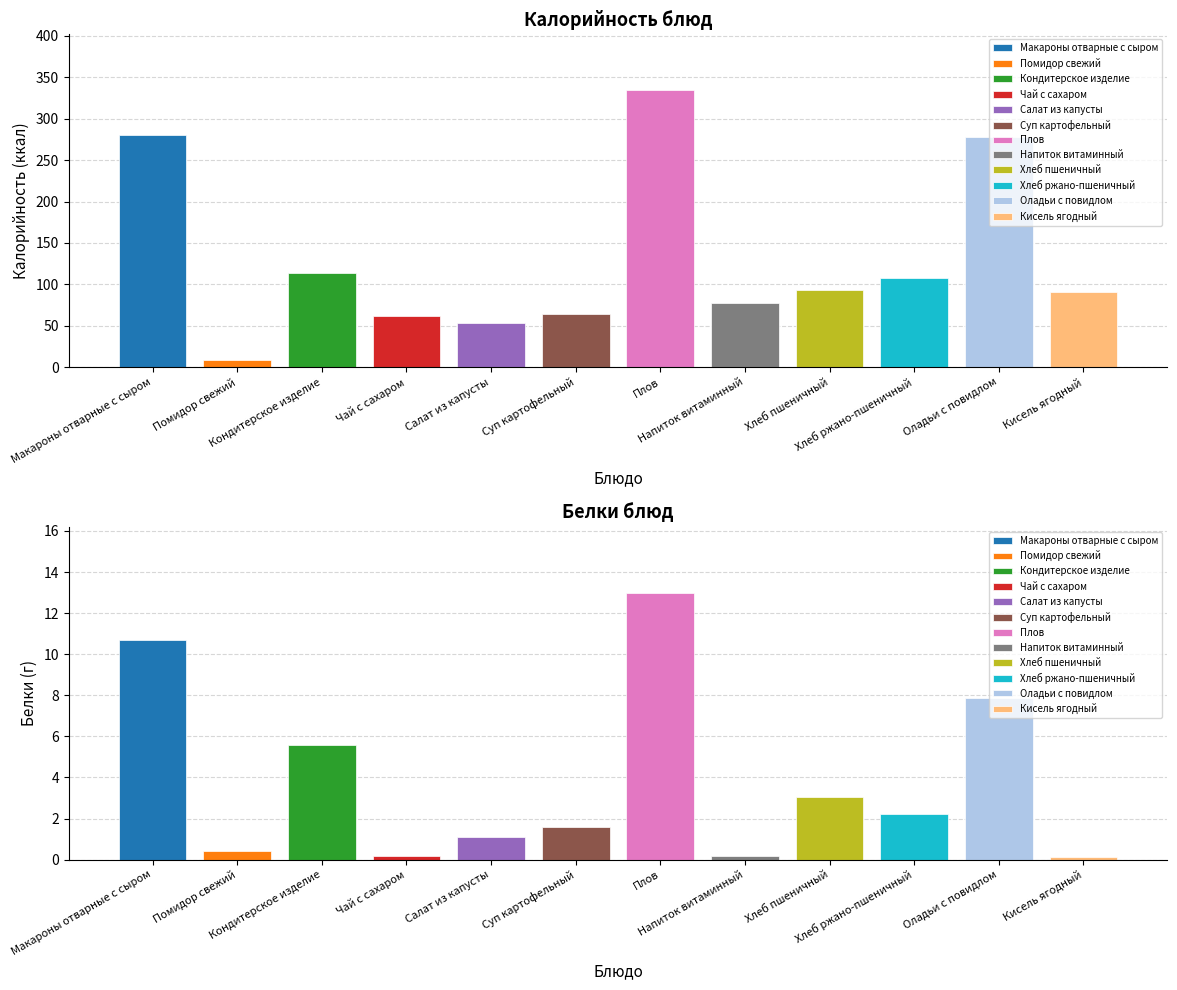

Which label corresponds to the largest value in the chart?

Плов